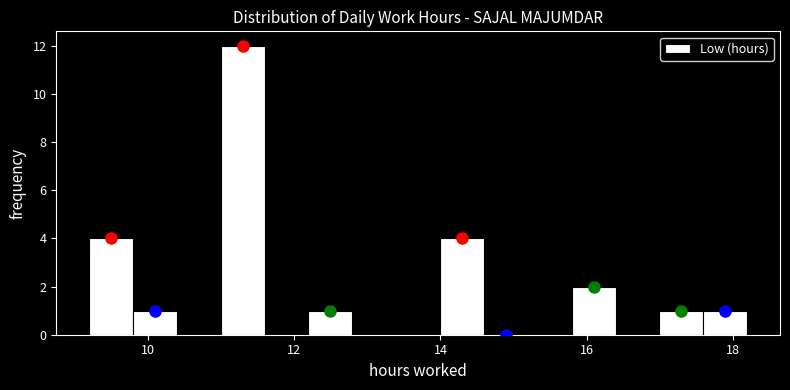

Read against the x-axis, roughly where is the centre of the tallest bar?

11.2